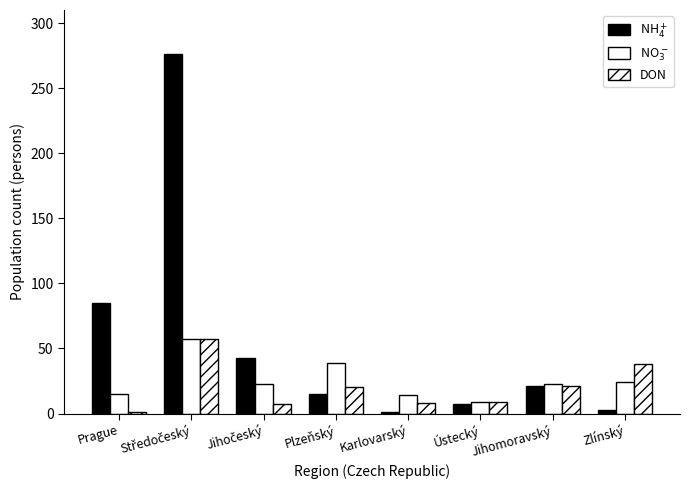

How many bars are there in total?

24